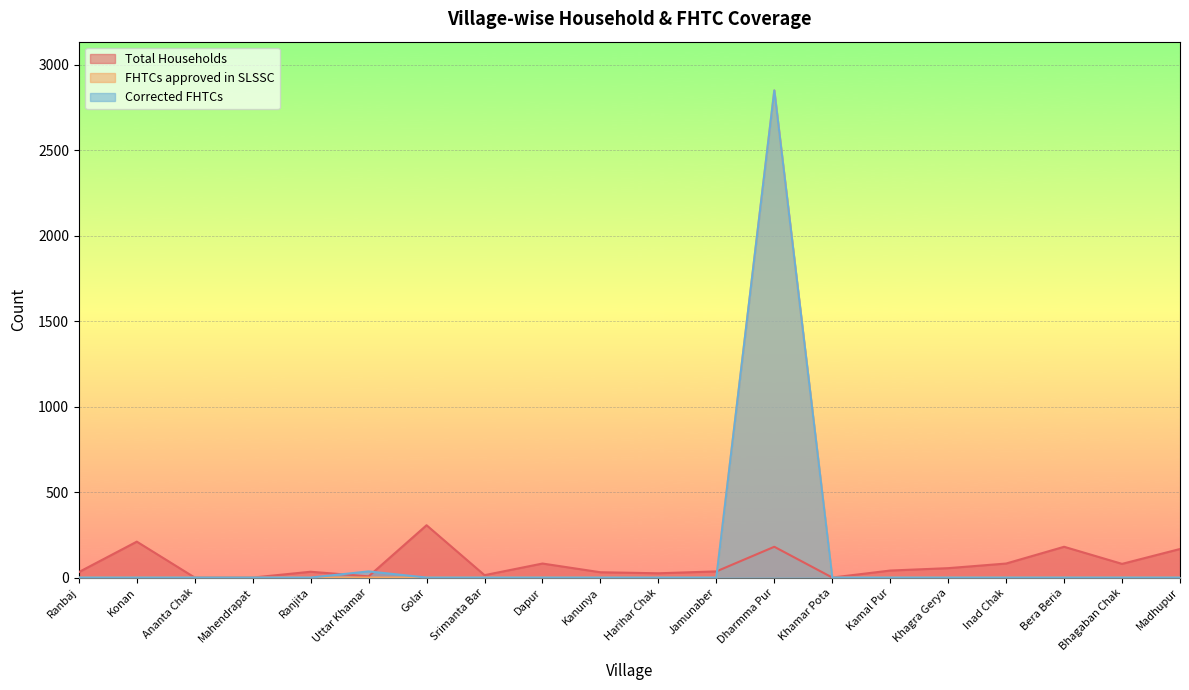

What is the greatest value displayed?

2849